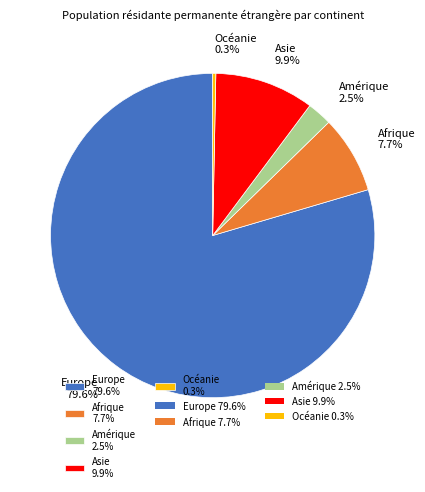

Which slice is the largest?

Europe